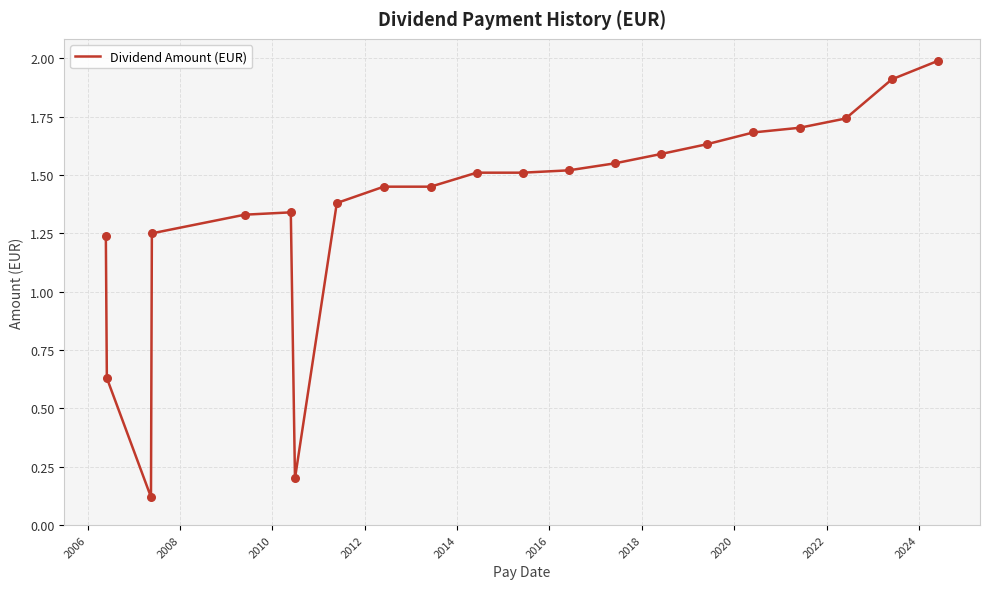

What is the greatest value displayed?

2.0